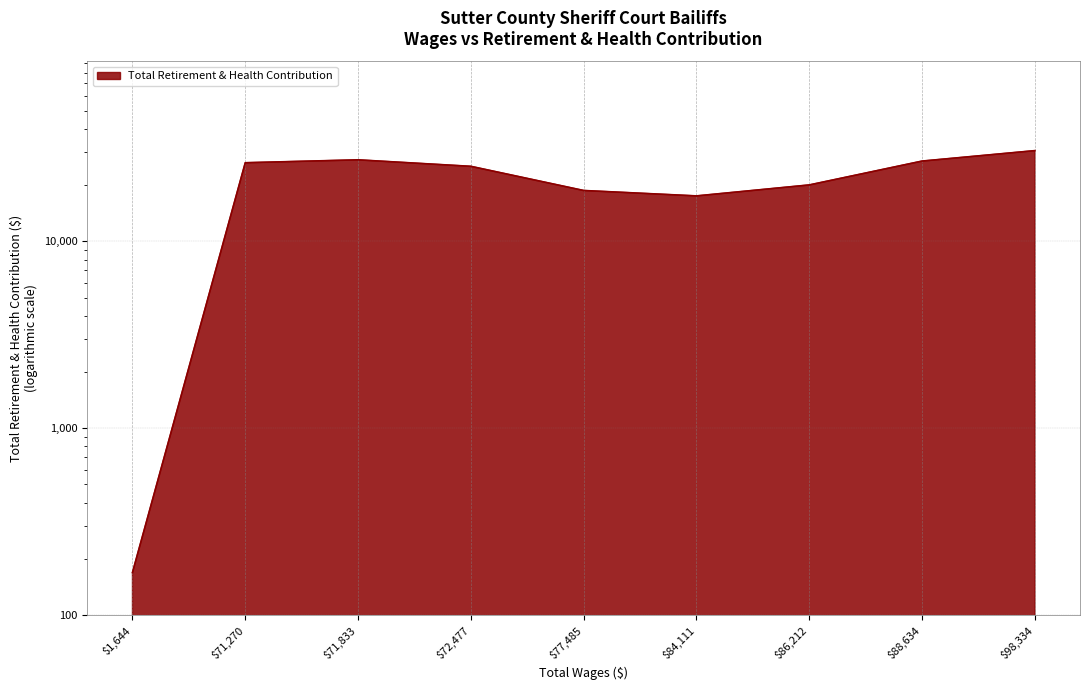

What is the value of the 4th point from the left?

25219